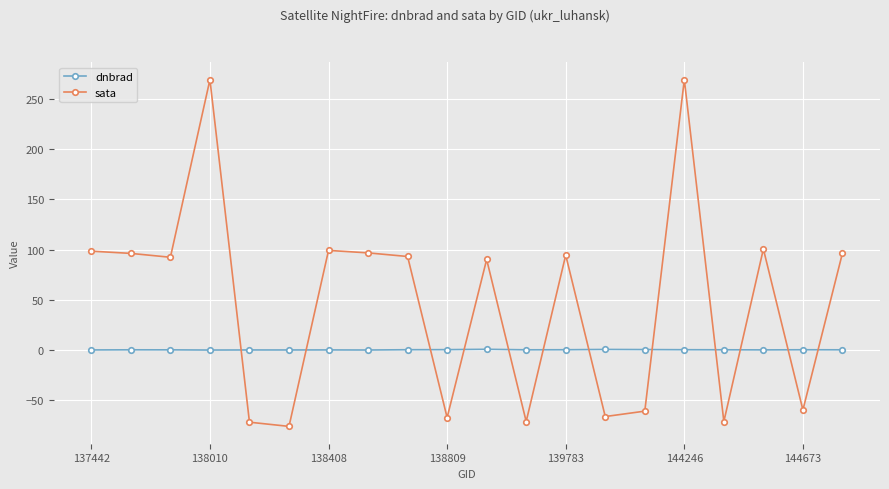

True or false: sata and dnbrad cross at least once.

True